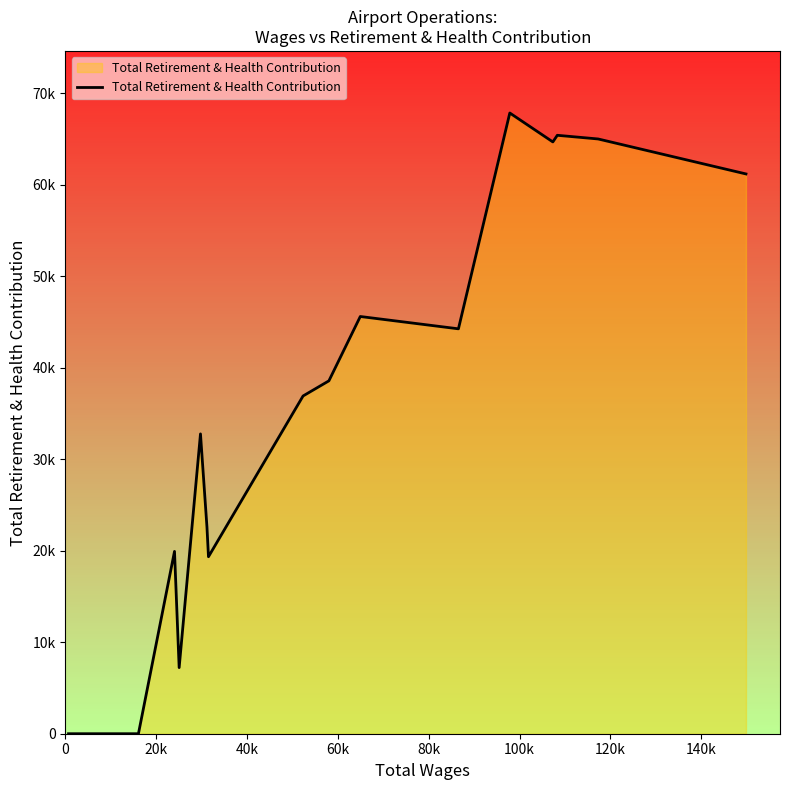

Reading right to left, list all the values displayed in this chart.

61180	65002	65404	64679	67840	44253	45599	38567	36914	19345	22587	32770	7226	19927	0	0	0	0